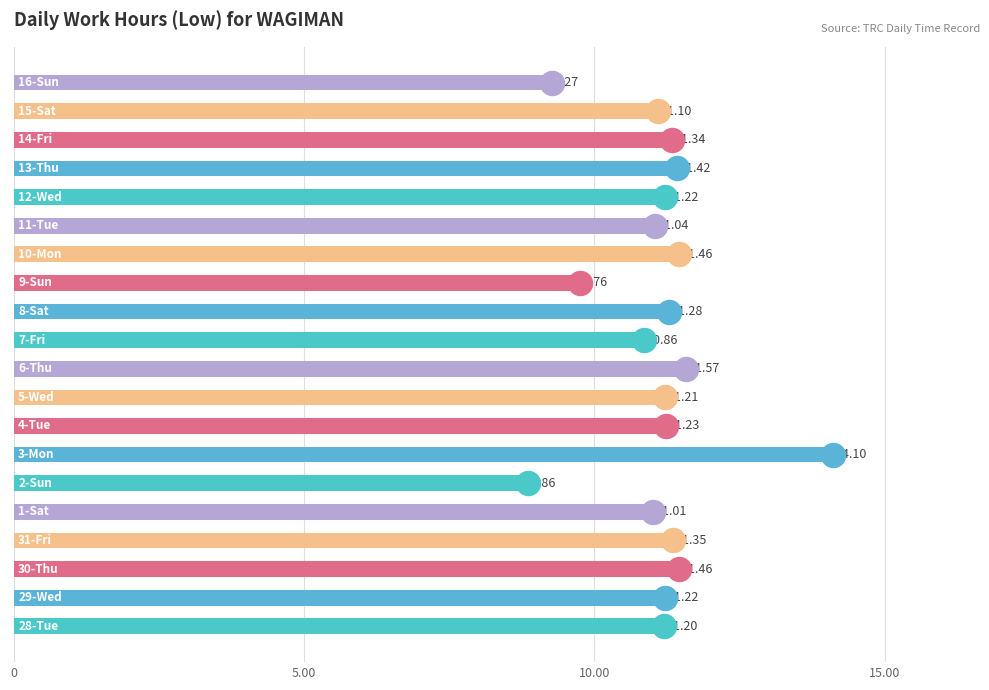

Which has a higher value, 17 or 0?

17